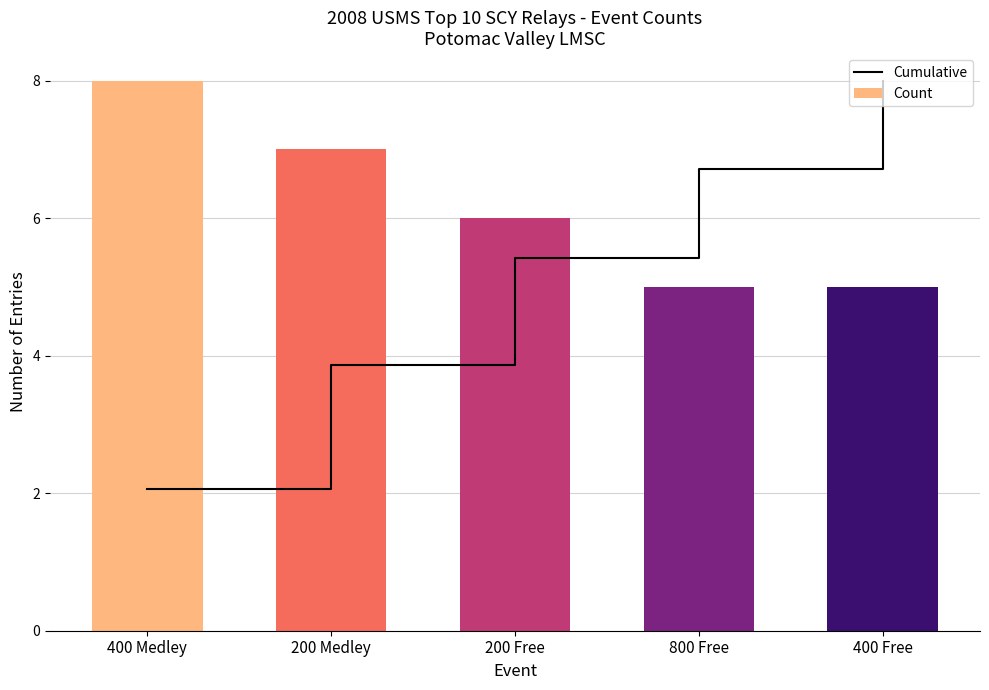

Between 200 Medley and 800 Free, which is larger?

800 Free